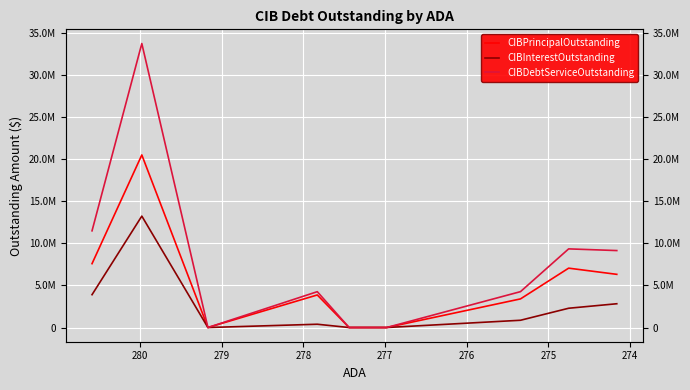

What is the value of the CIBDebtServiceOutstanding point at the 7th from the left?

4263779.4